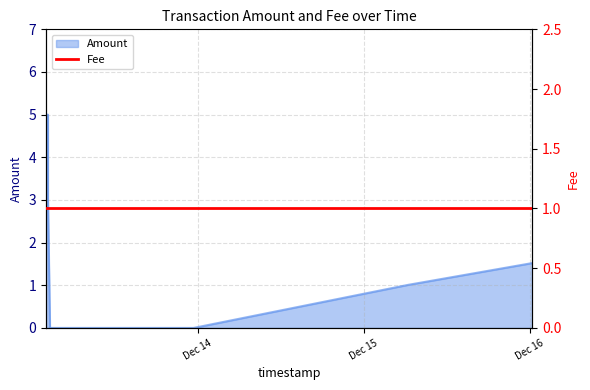

At which label is the value closest to 2?

2016-12-16 00:21:50